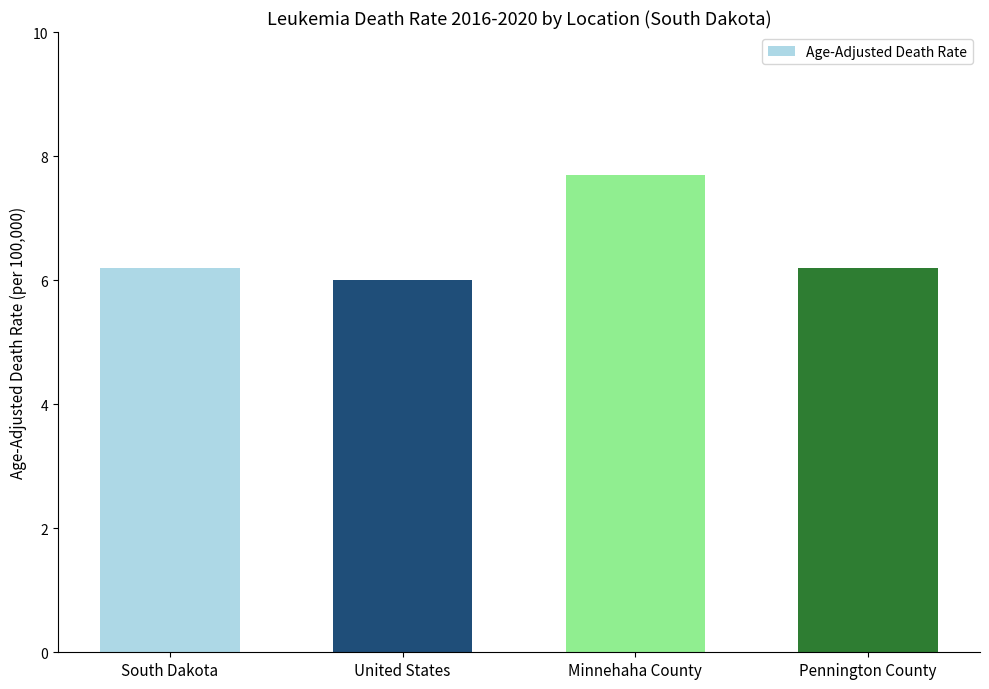

What is the sum of all values?

26.1